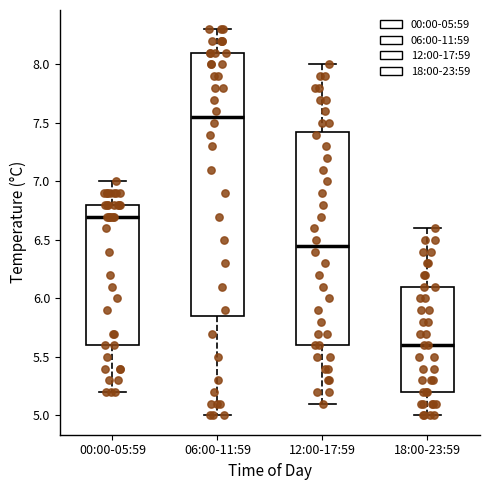

Reading left to right, transcribe this box plot: for each box, give where its median line is, the range the box spans, and where its two whiskers end, as read against the y-axis. The values are not printed on the chart, so give them approximately, as read against the axis.

00:00-05:59: median 6.70, box 5.60 to 6.80, whiskers 5.20 to 7.00
06:00-11:59: median 7.55, box 5.85 to 8.10, whiskers 5.00 to 8.30
12:00-17:59: median 6.45, box 5.60 to 7.45, whiskers 5.10 to 8.00
18:00-23:59: median 5.60, box 5.20 to 6.10, whiskers 5.00 to 6.60